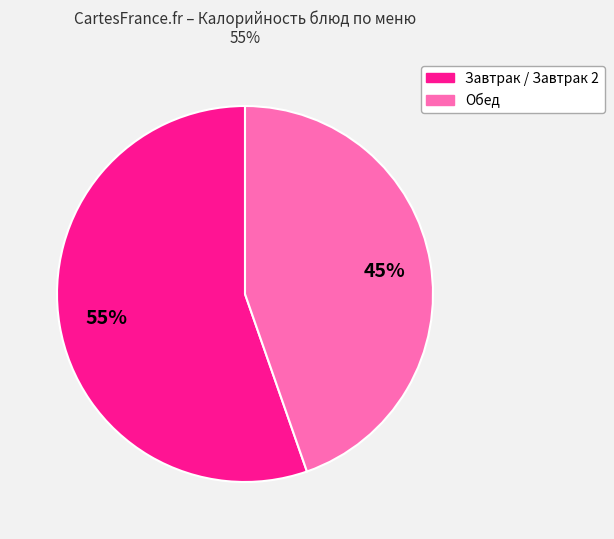

To the nearest percent, what is the average slice percentage?

50%